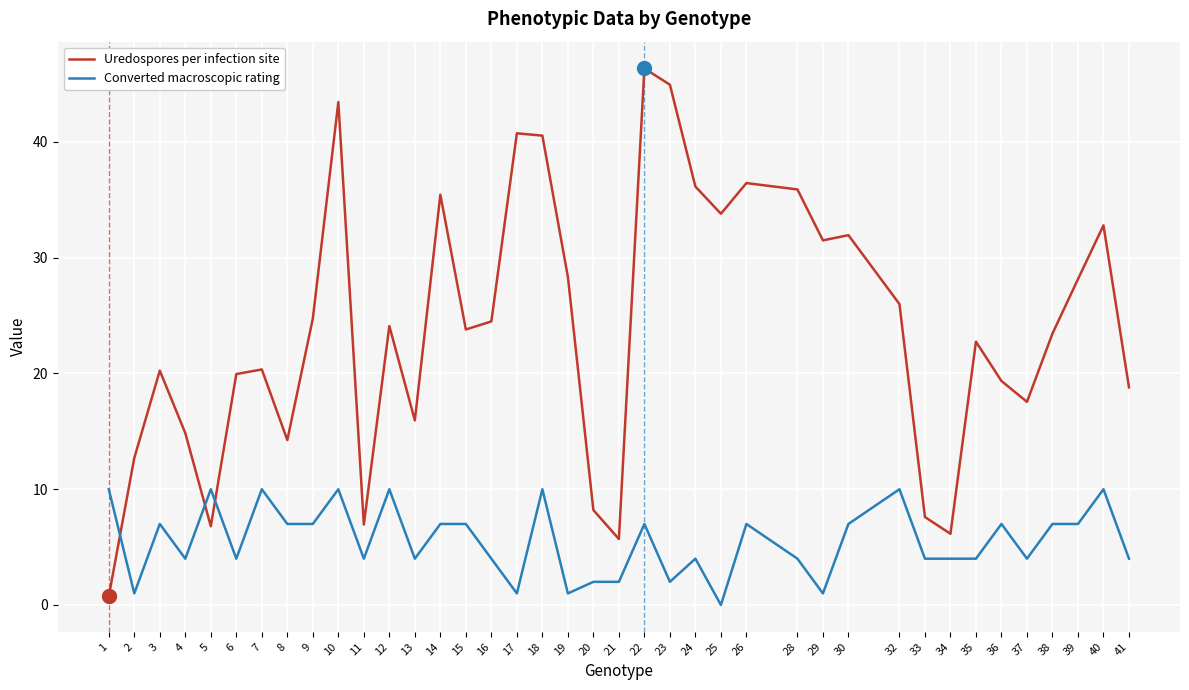

Which series has the largest total across all categories?

Uredospores per infection site